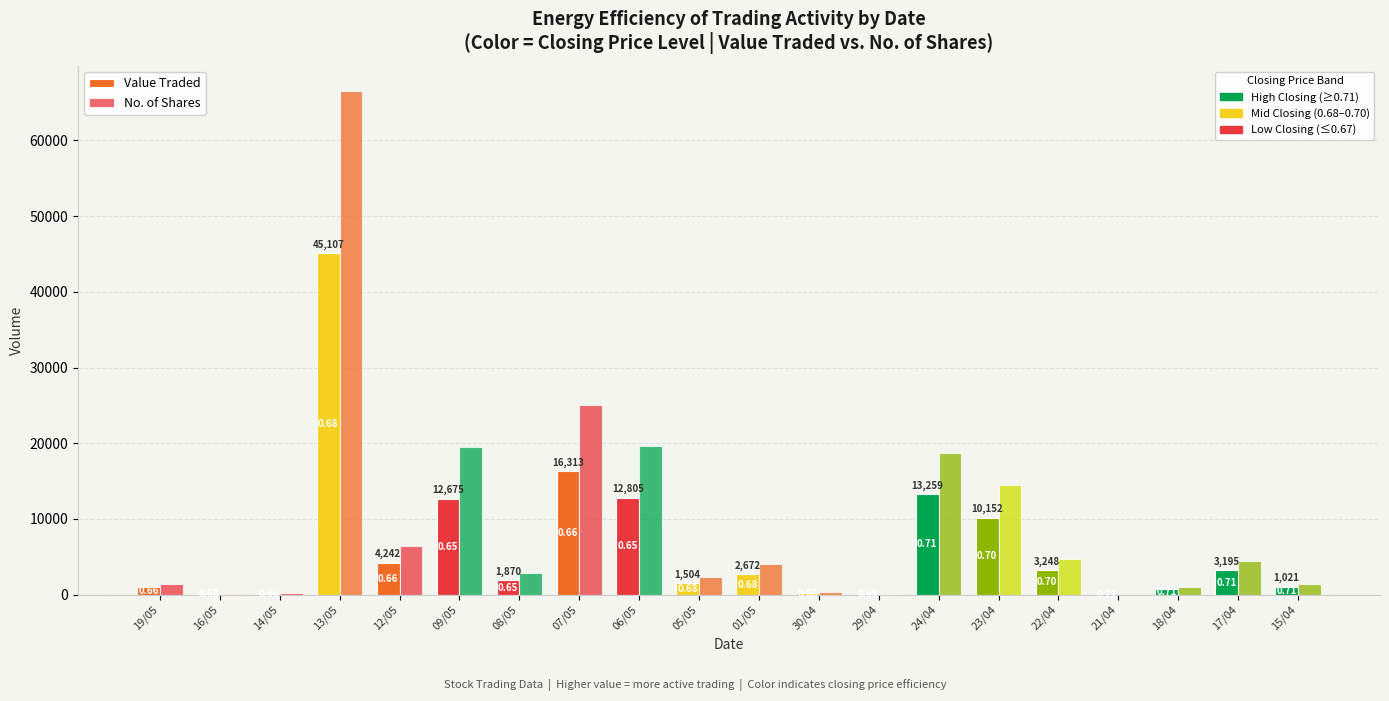

What is the value of the Value Traded bar at the 19th from the left?

3195